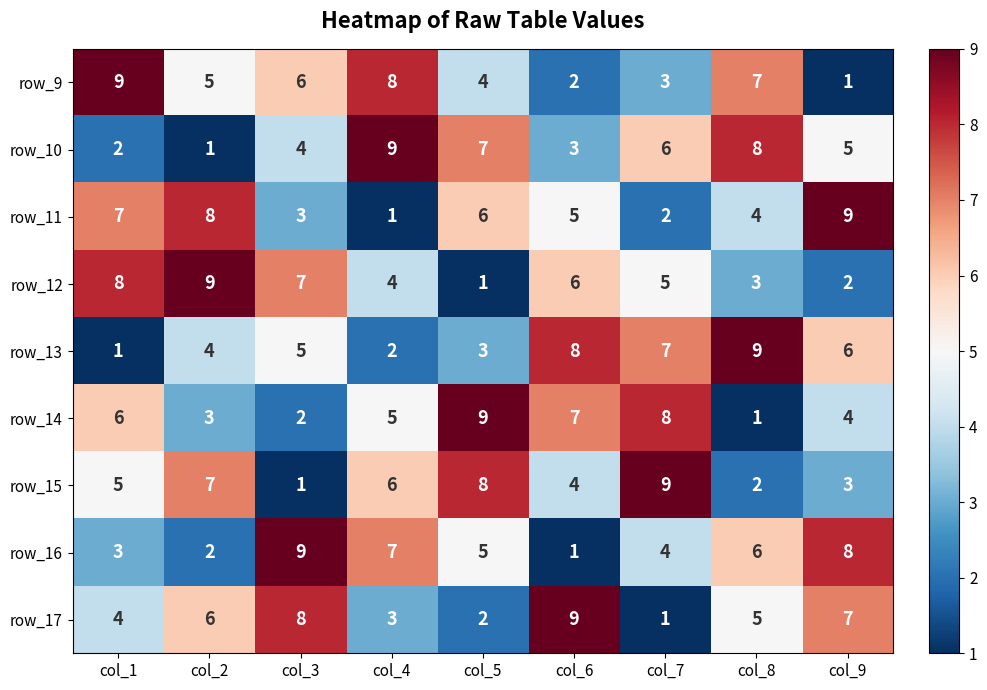

What is the difference between the maximum and minimum values in the row_12 series?

8